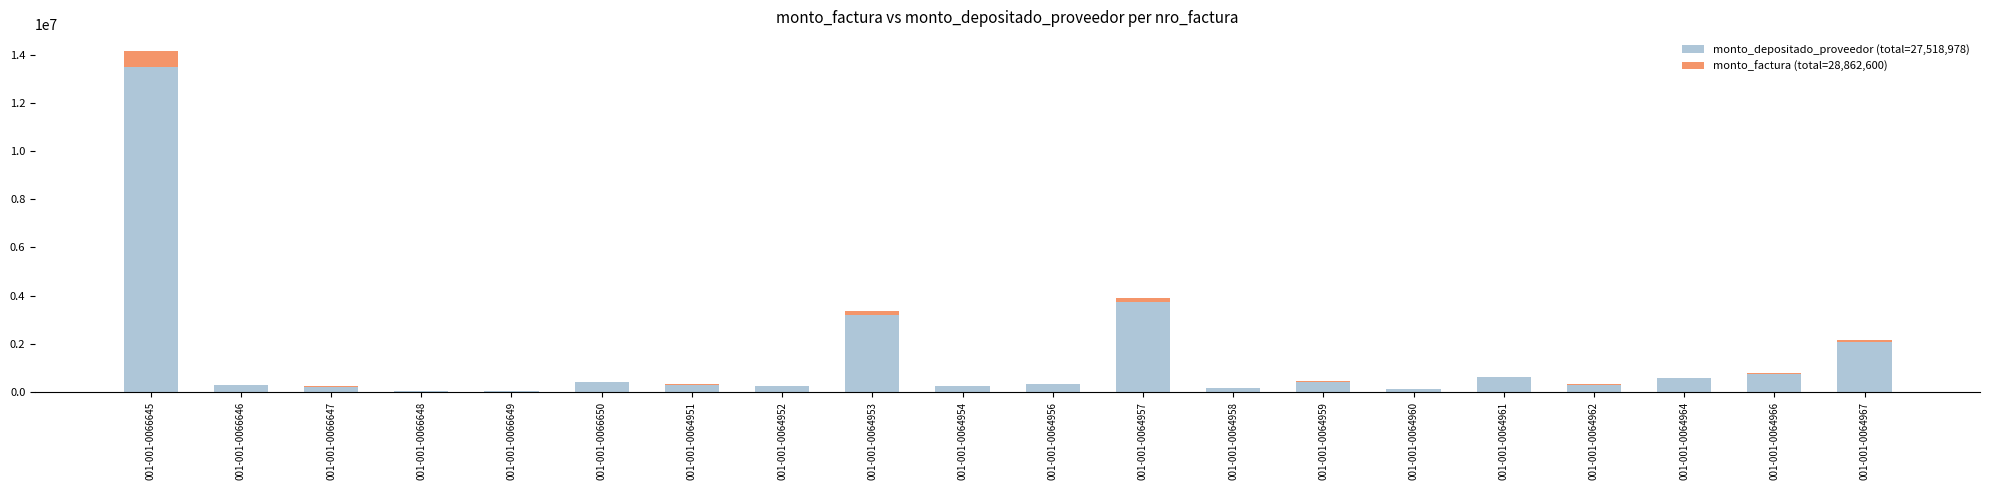

At which category is the sum across all series the highest?

001-001-0066645